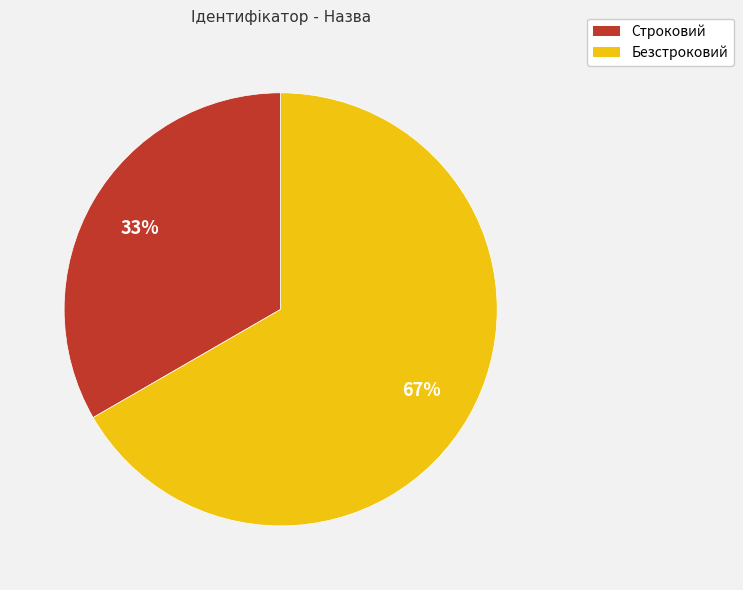

Rank the categories by value from highest to lowest.

Безстроковий, Строковий